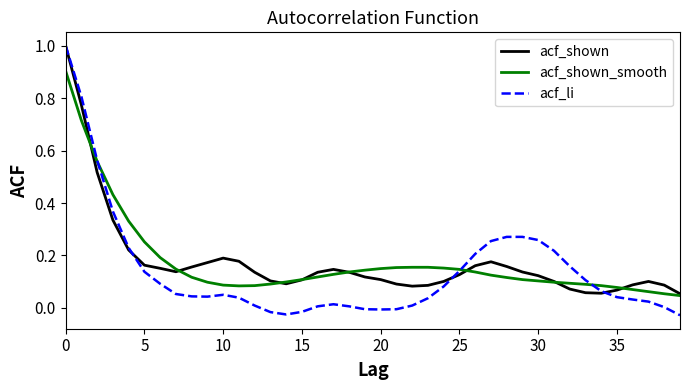

True or false: acf_shown has more than 0 points higher than both neighbors.

True